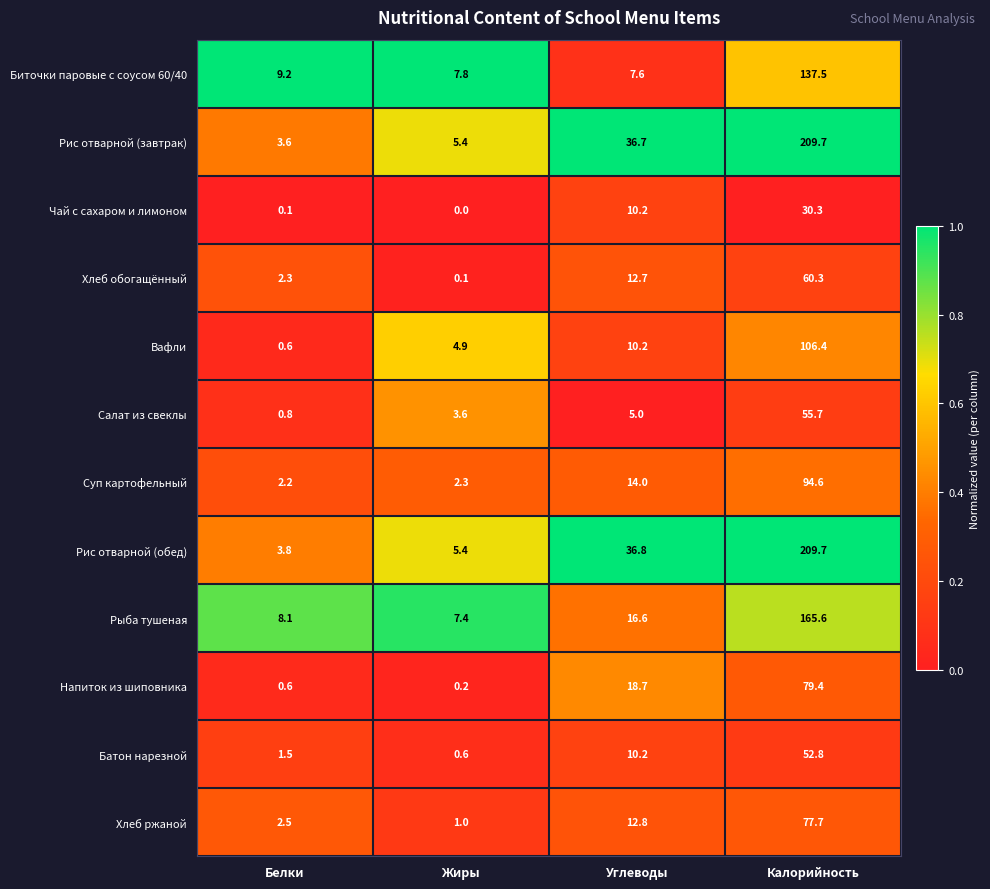

What is the spread (max minus min) of values at Белки?

9.1